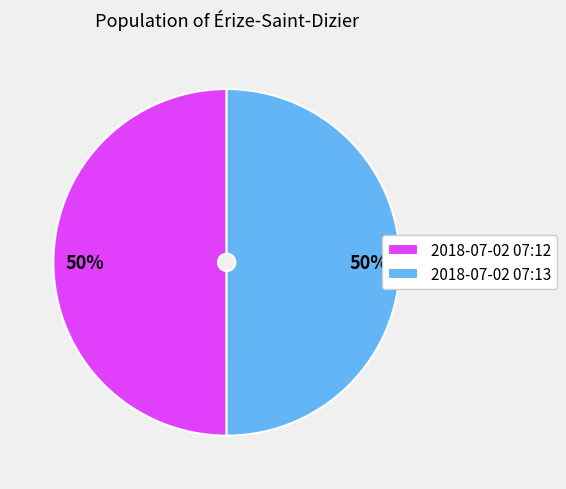

What is the ratio of the value at 2018-07-02 07:12 to the value at 2018-07-02 07:13?

1.0